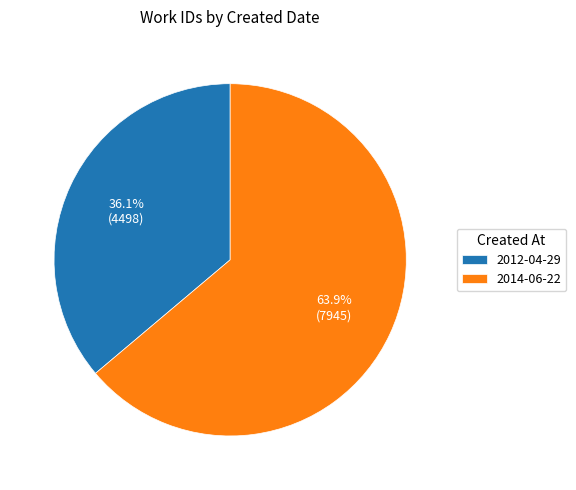

Is there a majority slice in this chart?

Yes